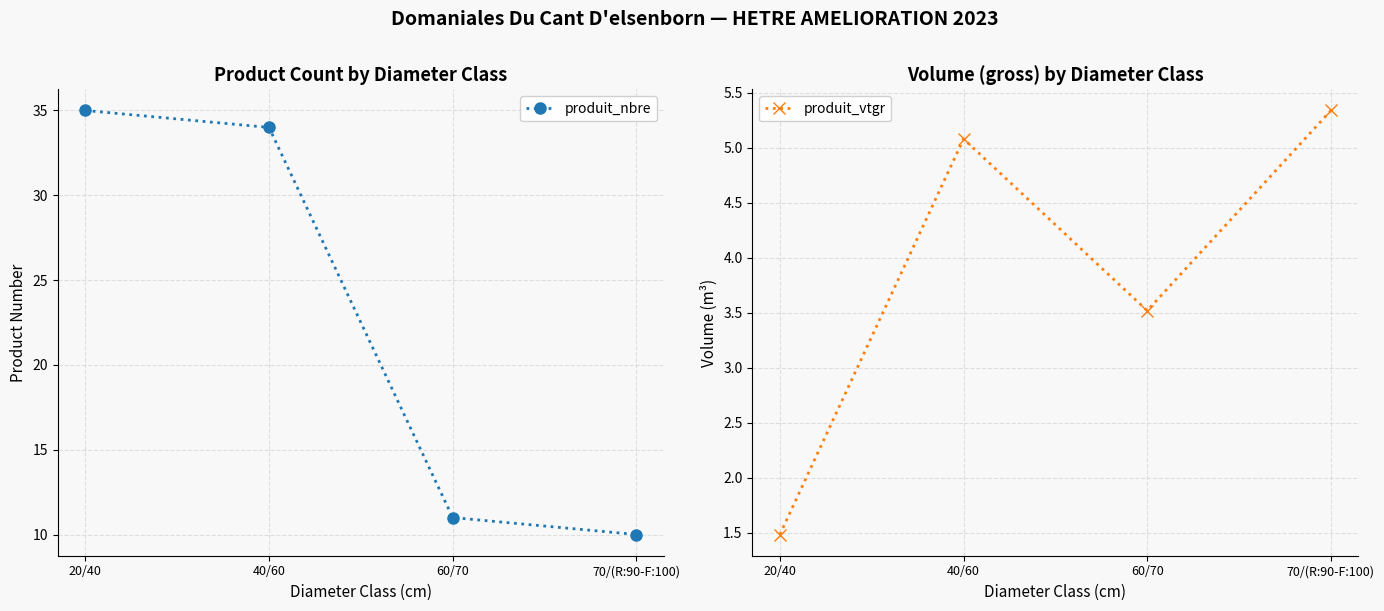

True or false: produit_vtgr and produit_nbre intersect in this chart.

False